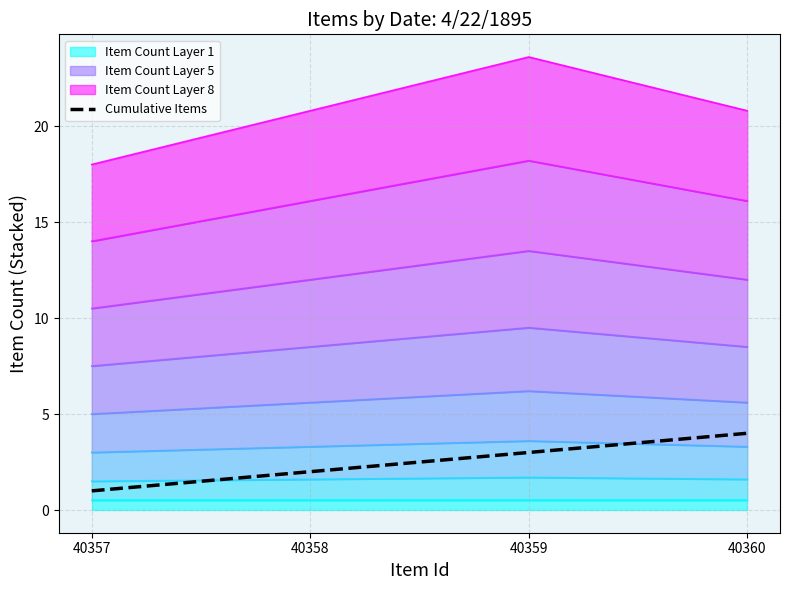

Reading right to left, list all the values displayed in this chart.

40360=4	40359=3	40358=2	40357=1